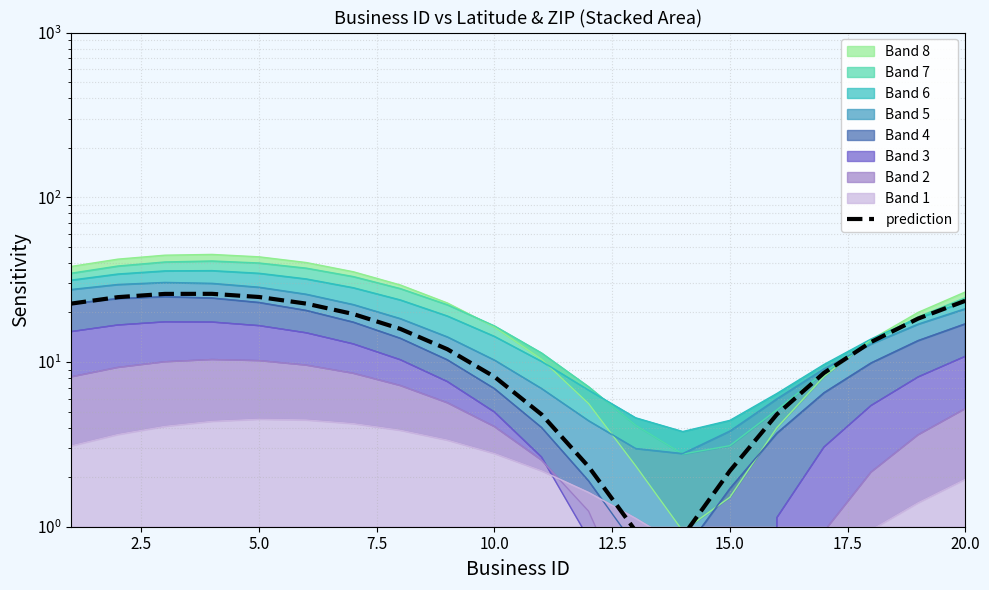

Approximately how many times larger is the value at 5.0 compared to 2.5?

1.0